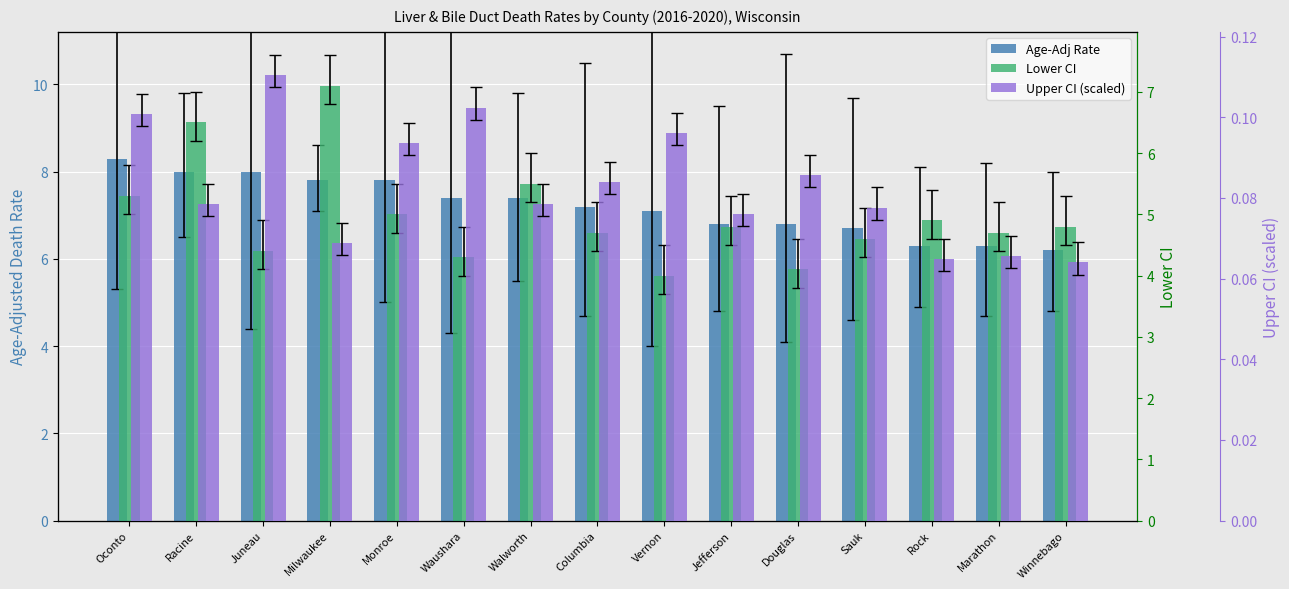

What is the sum of all Age-Adj Rate values?

108.1